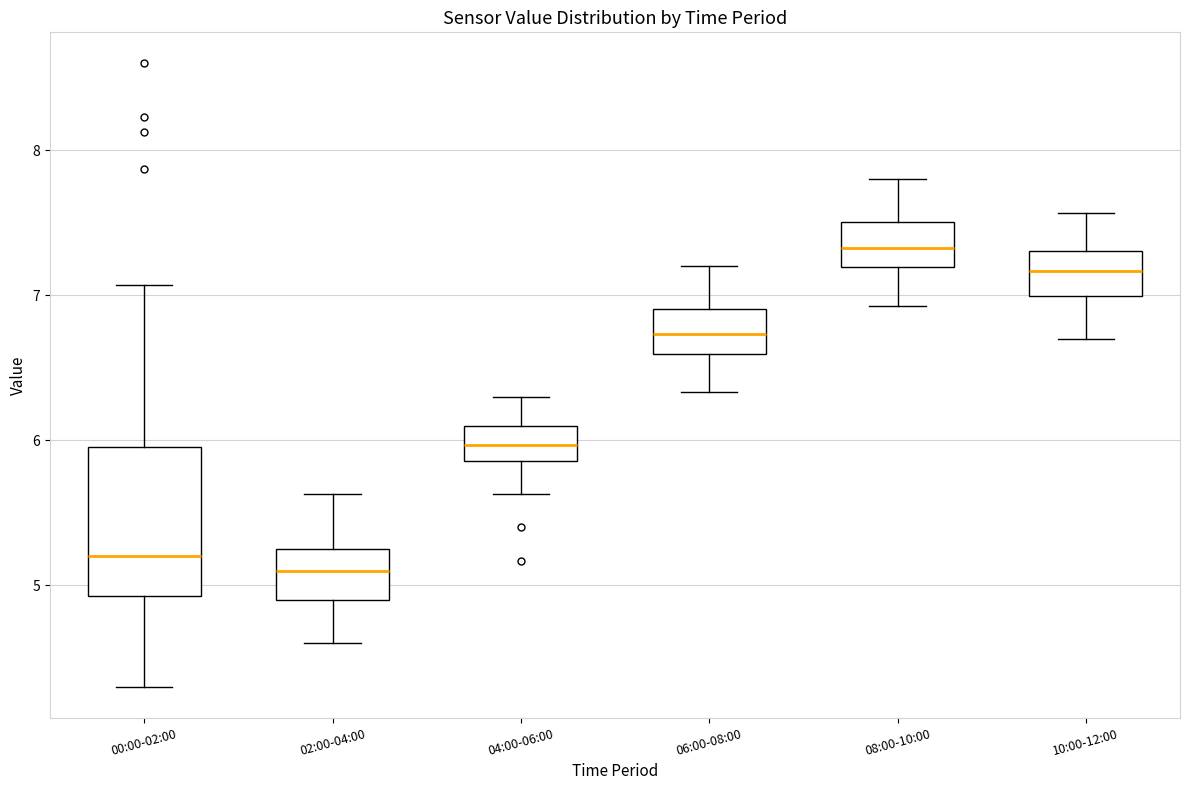

Which box's median line is the highest?

08:00-10:00